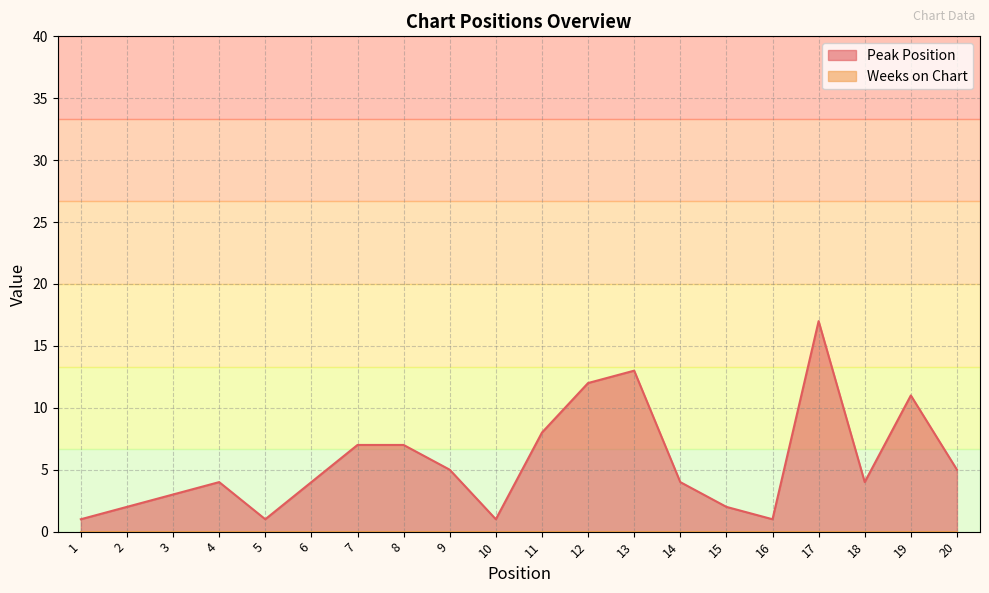

At which label is the value closest to 9?

11